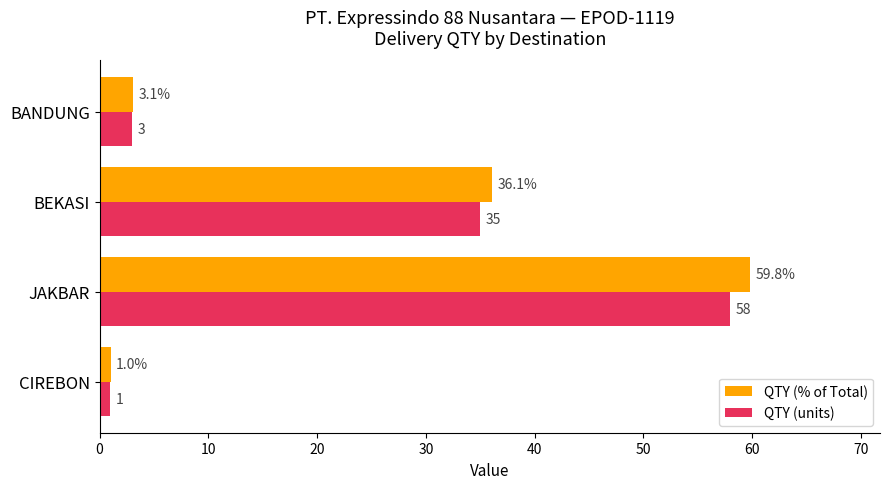

True or false: QTY (% of Total) has a value of 52.8 at BEKASI.

False